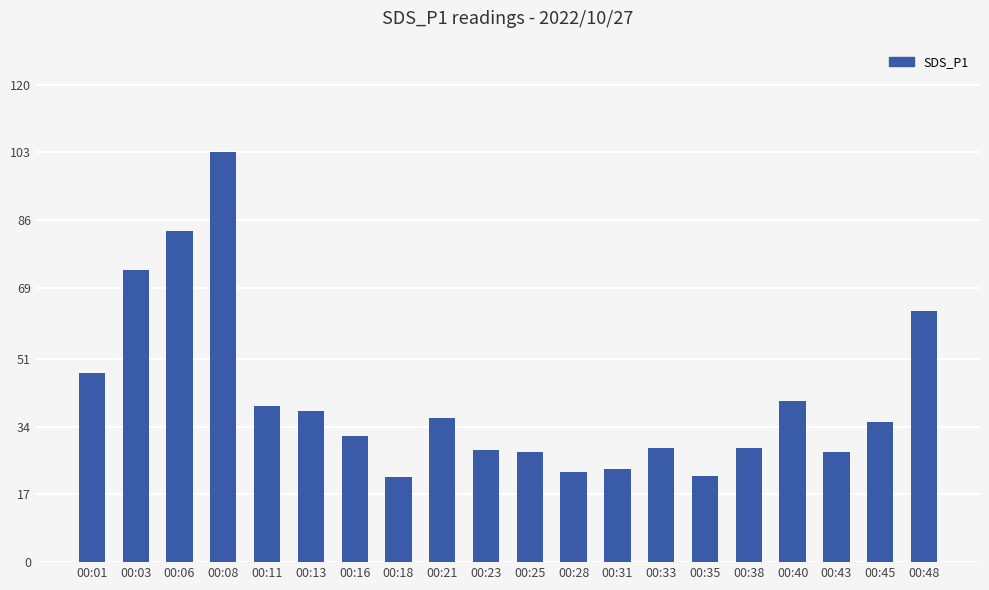

Read the value at 00:01.

47.5